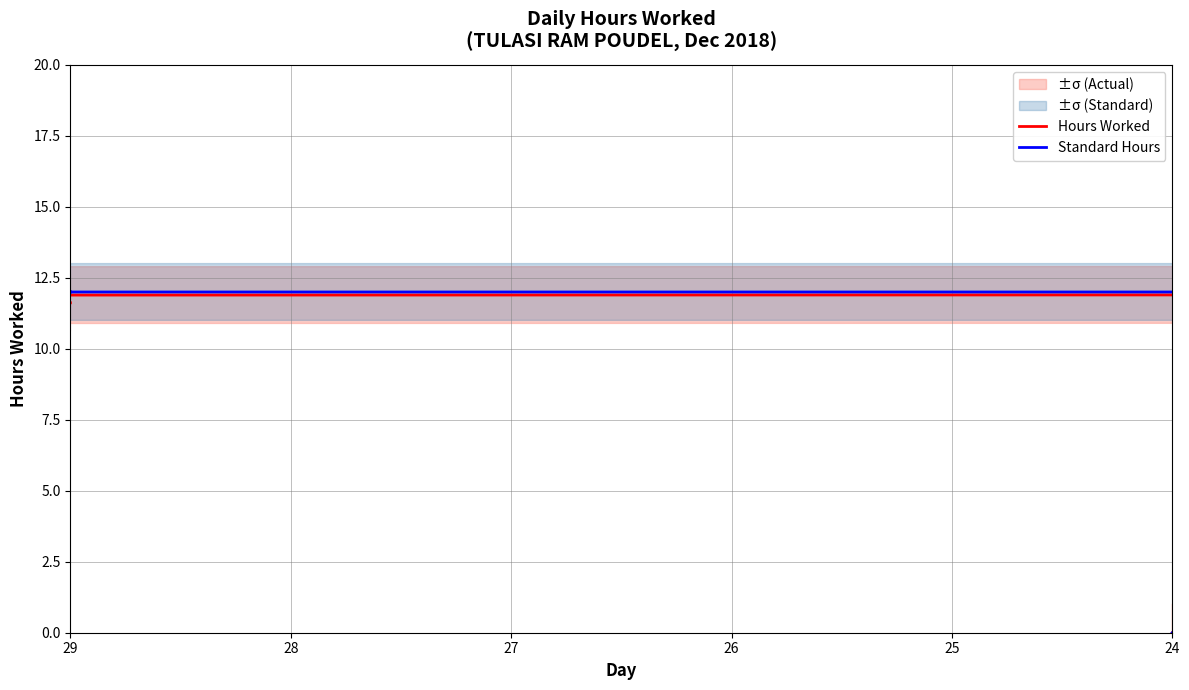

Rank the series at 29 from highest to lowest value.

Standard Hours, Hours Worked